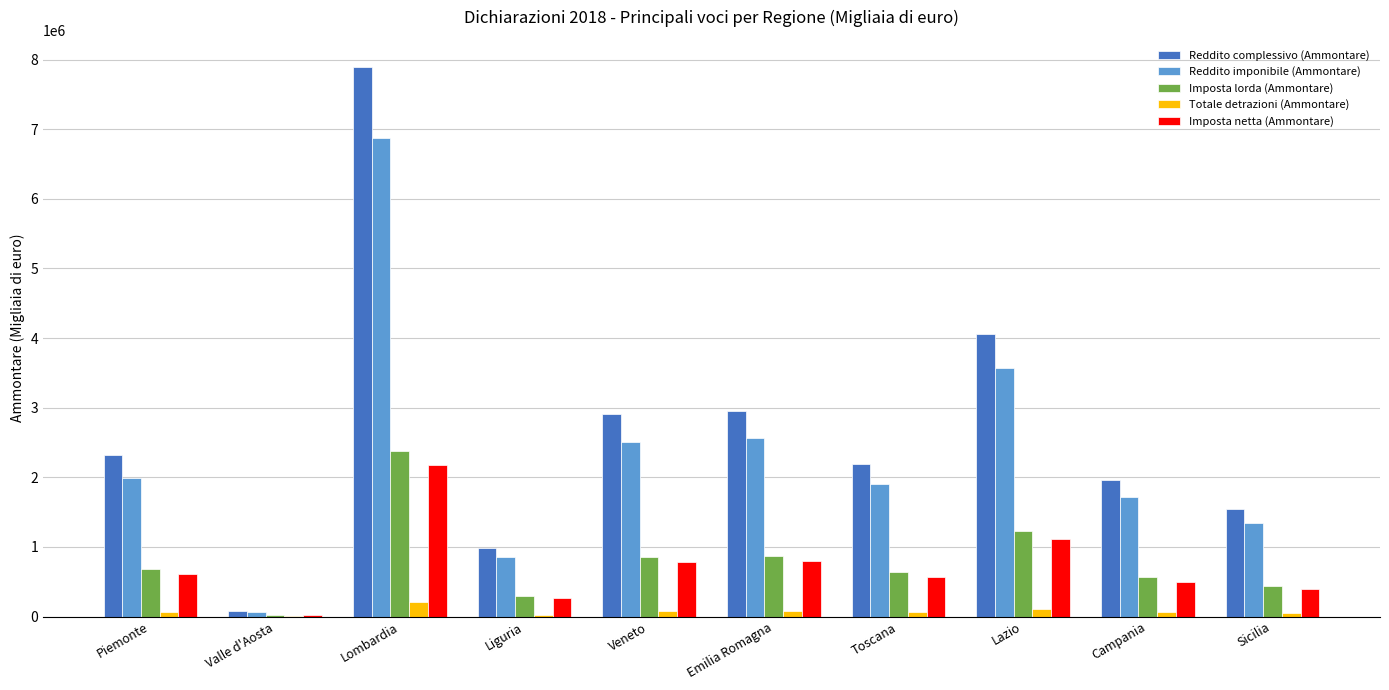

Is the value of Reddito imponibile (Ammontare) at Emilia Romagna greater than the value of Imposta lorda (Ammontare) at Lazio?

Yes